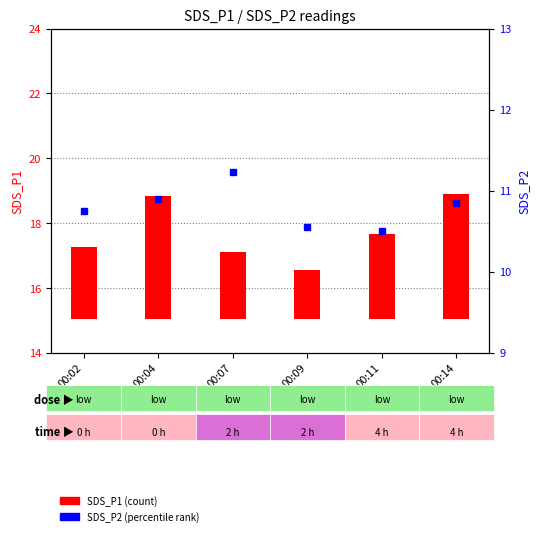

What is the sum of all SDS_P2 (percentile) values?

64.8